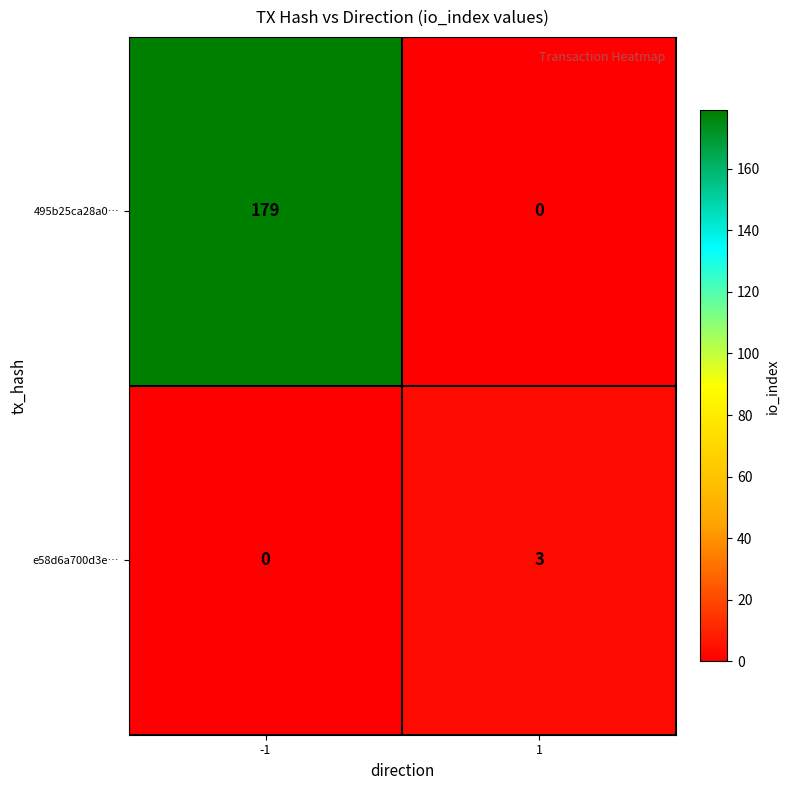

List the labels in order of 495b25ca28a0… value, largest first.

-1, 1